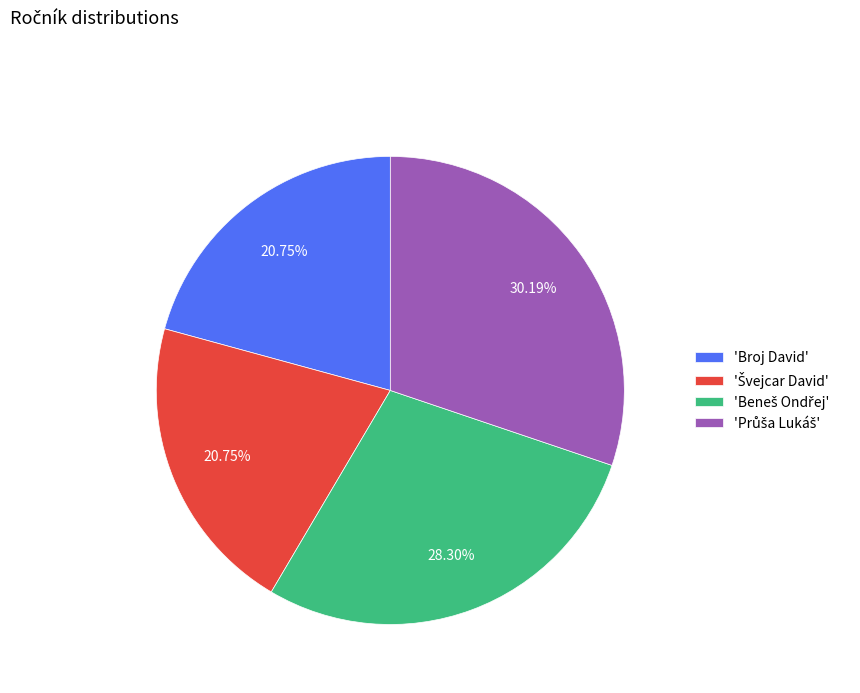

How many segments does this pie chart have?

4